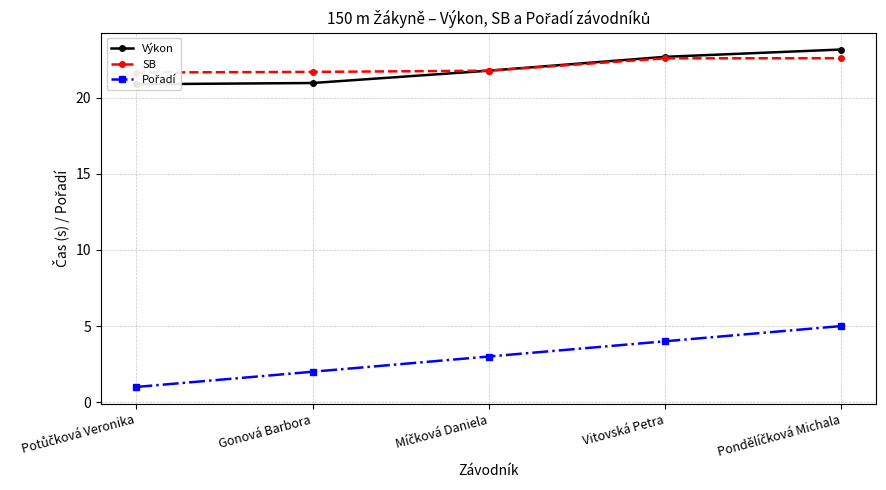

True or false: Výkon and Pořadí intersect in this chart.

False